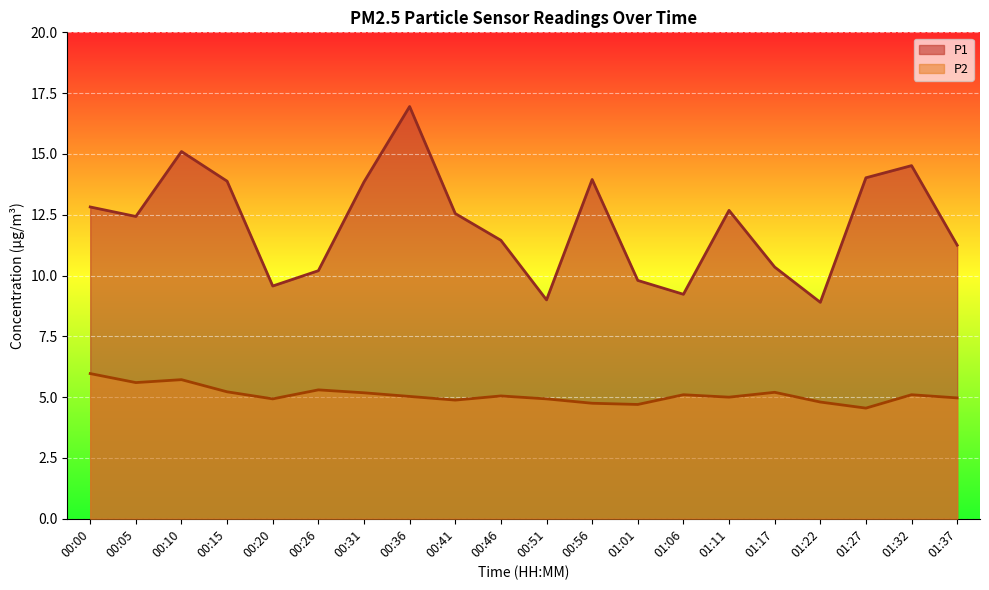

Which category has the highest value in the P1 series?

00:36